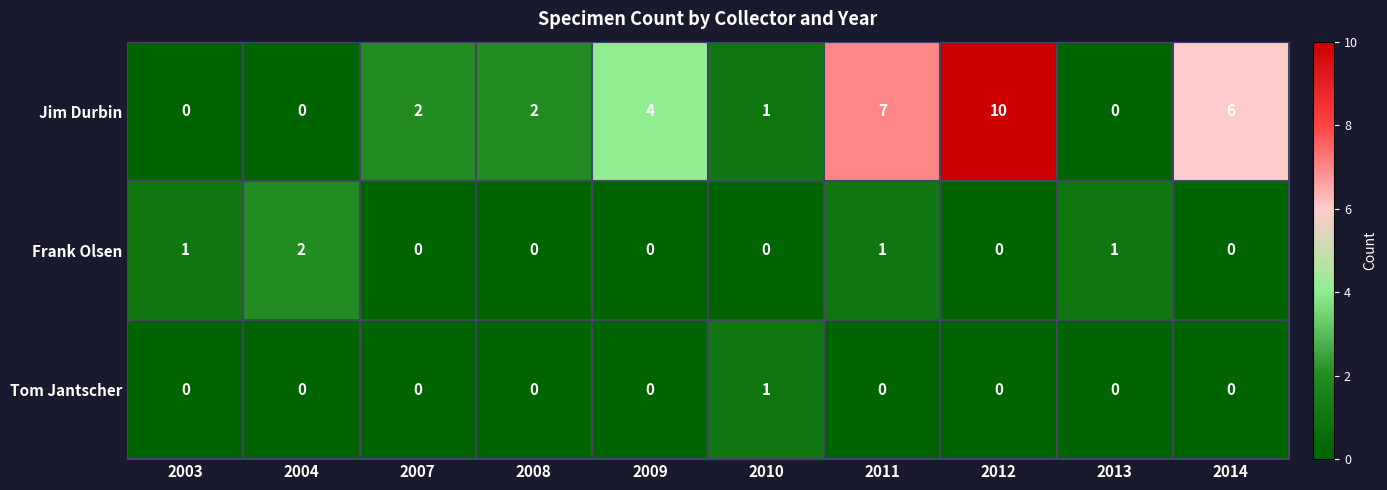

List the series in order of their peak value, lowest first.

Tom Jantscher, Frank Olsen, Jim Durbin